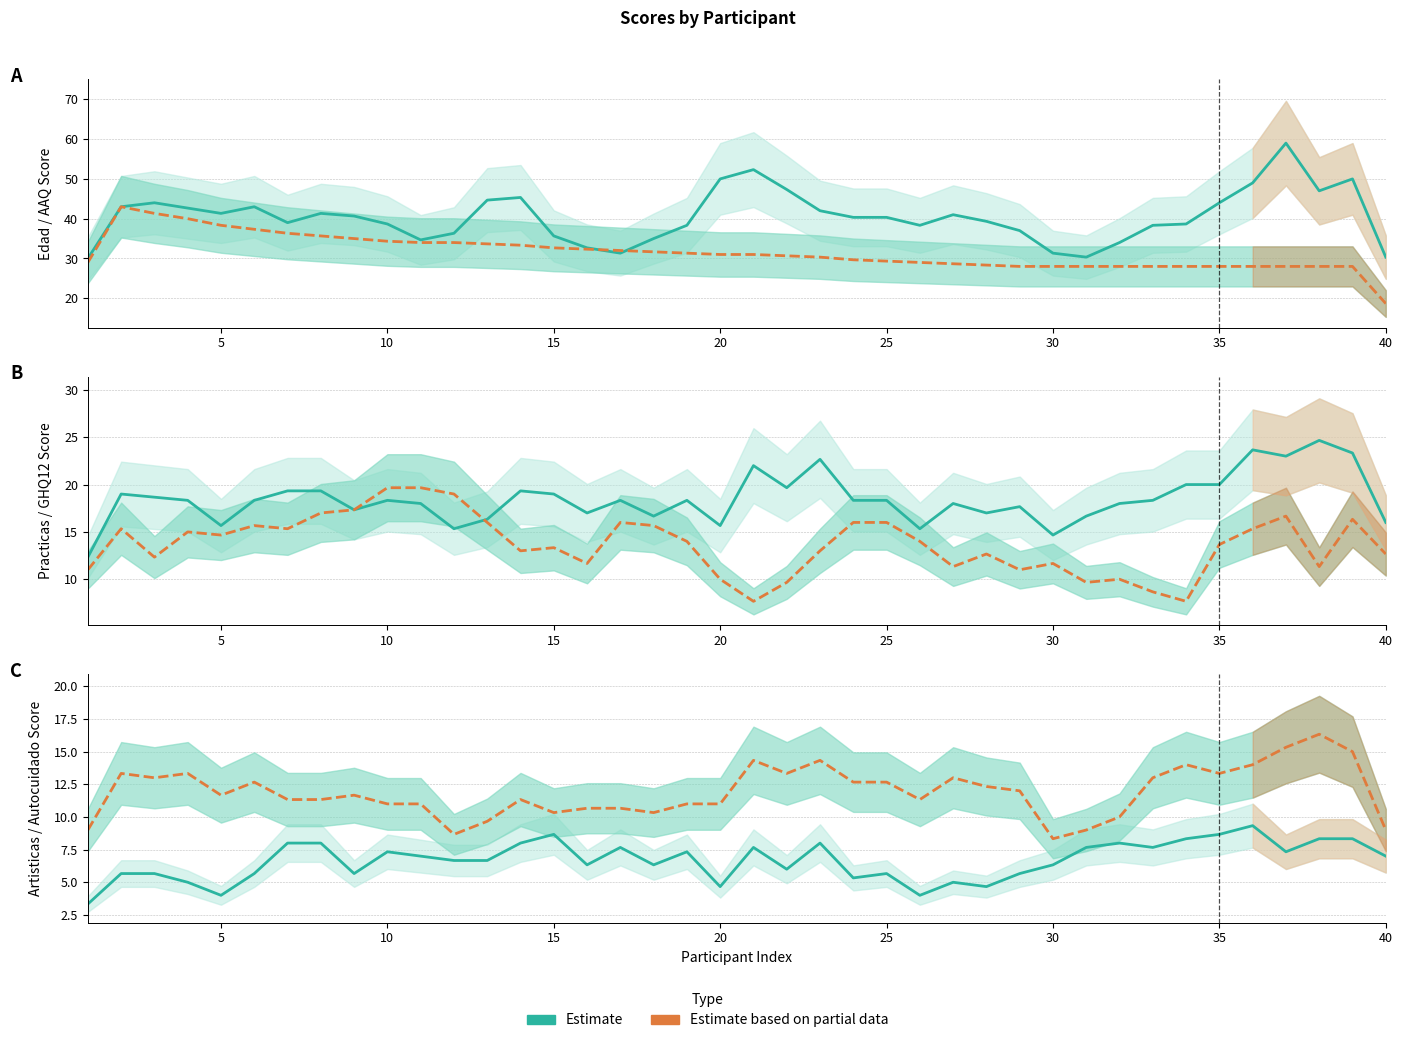

How many lines are shown in the chart?

6